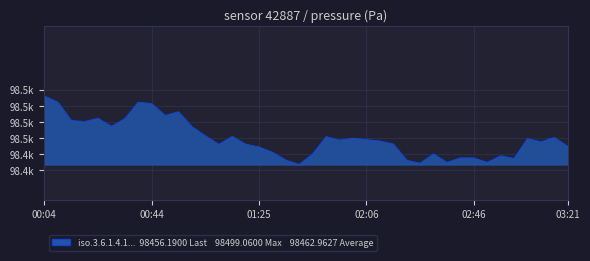

Is this an area chart (filled region under the line)?

Yes